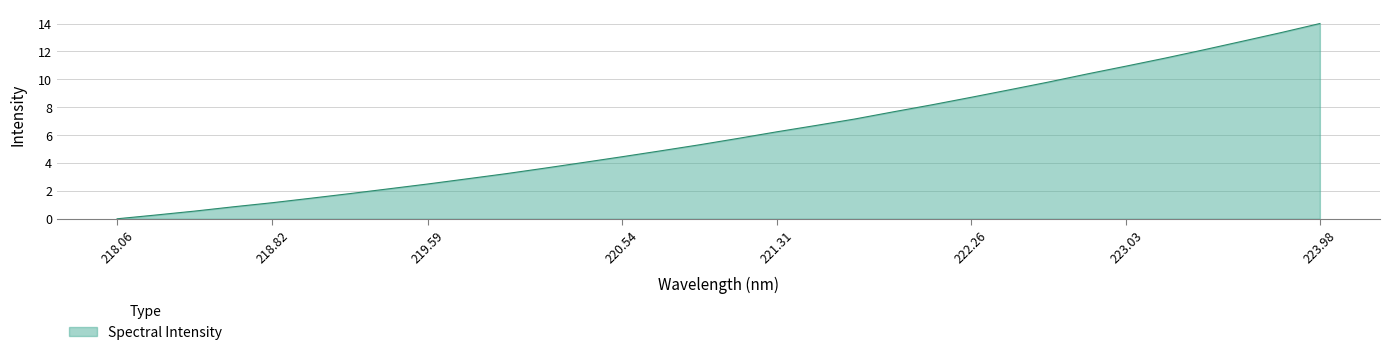

What is the greatest value displayed?

14.0